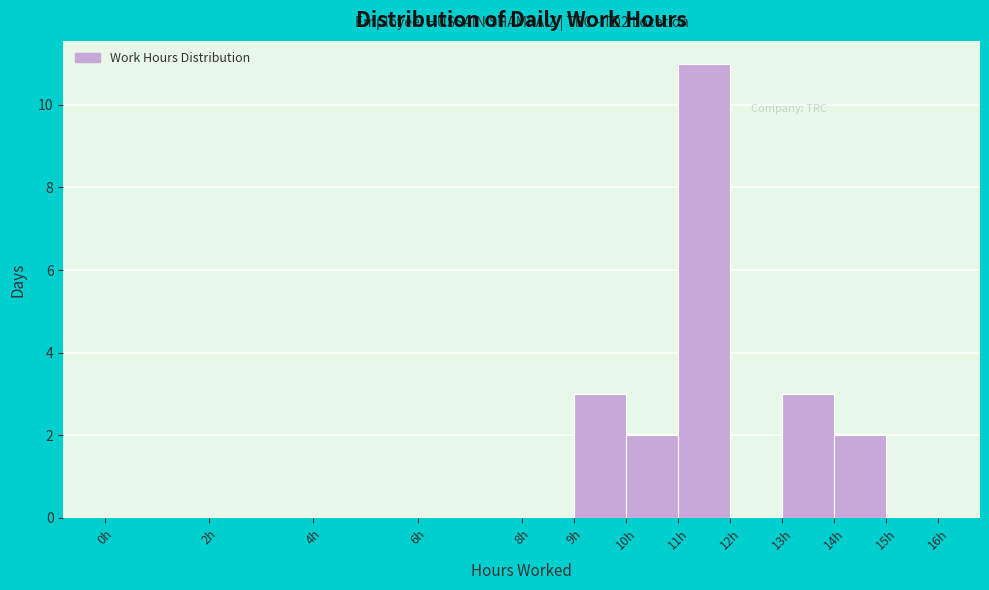

Which range on the x-axis has the tallest bar?

11 to 12